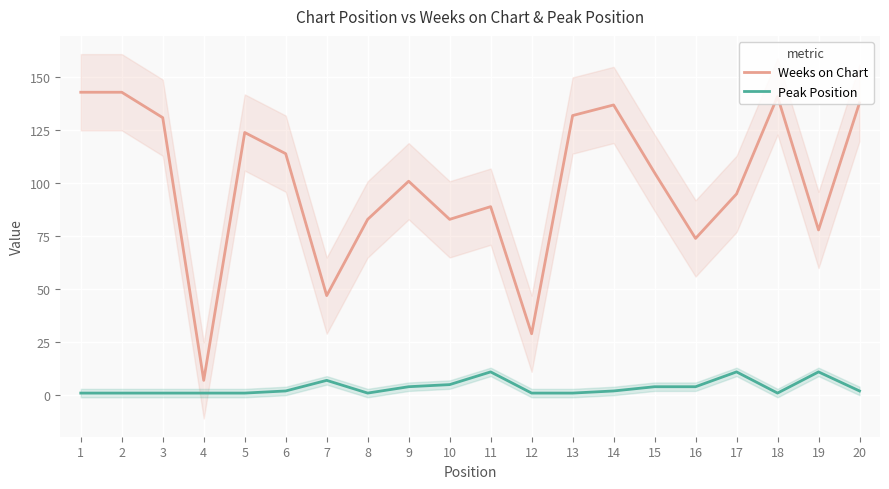

At which label is Weeks on Chart closest to 75?

16